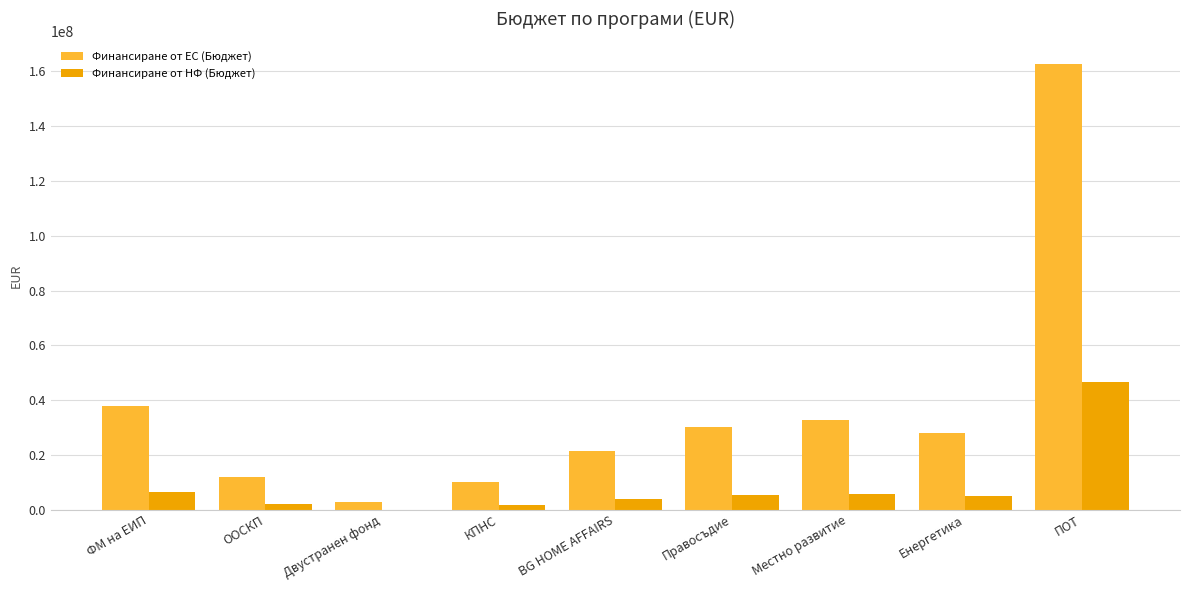

At which category is the sum across all series the highest?

ПОТ